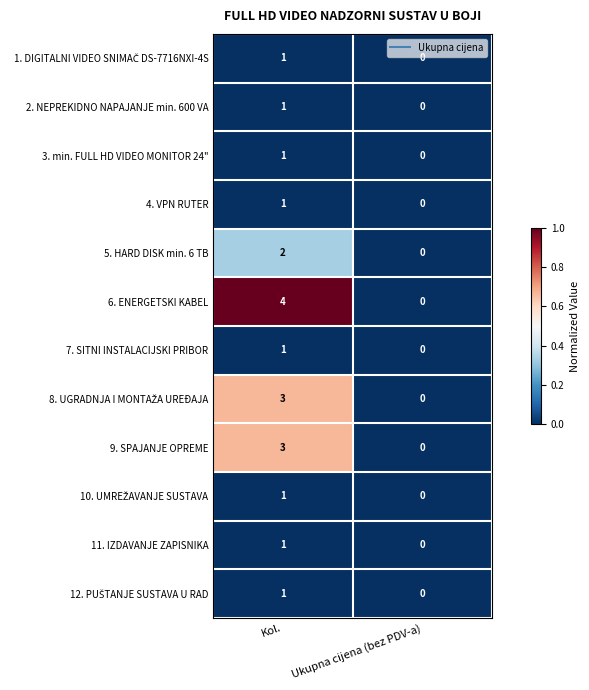

Which series changed the most between Kol. and Ukupna cijena (bez PDV-a)?

6. ENERGETSKI KABEL